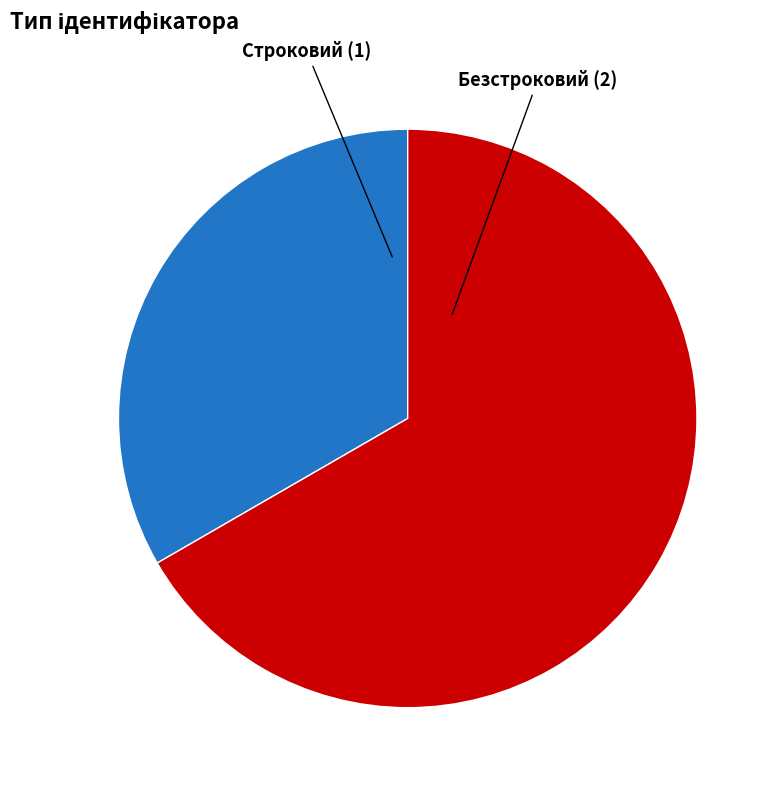

Combined, do Безстроковий and Строковий account for over 50%?

Yes